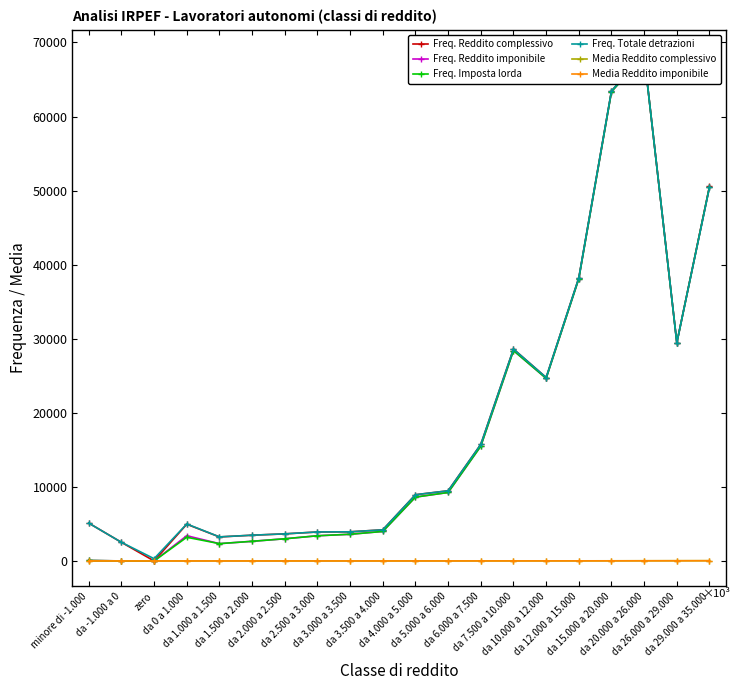

What is the difference between the maximum and minimum values in the Freq. Totale detrazioni series?

67990.0